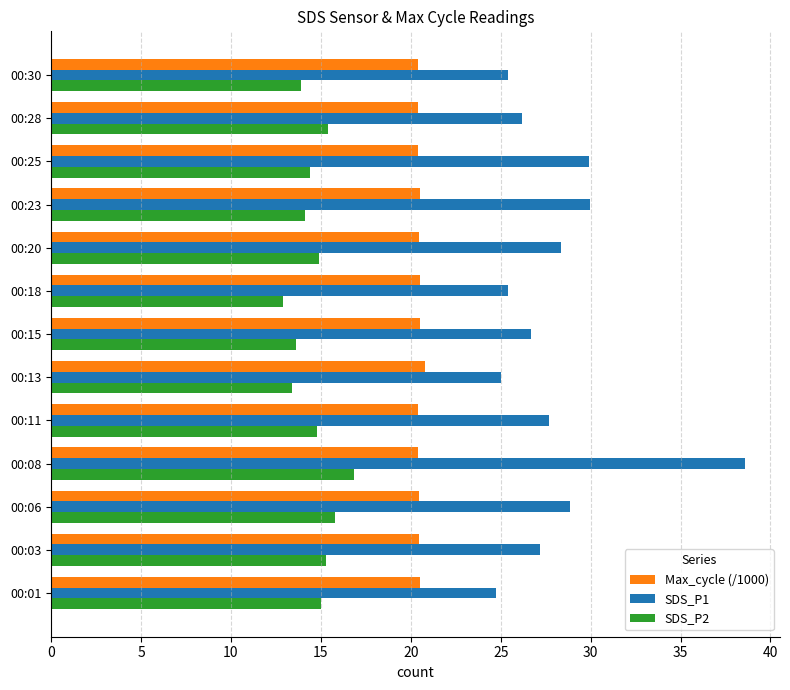

What is the smallest value displayed?

12.9